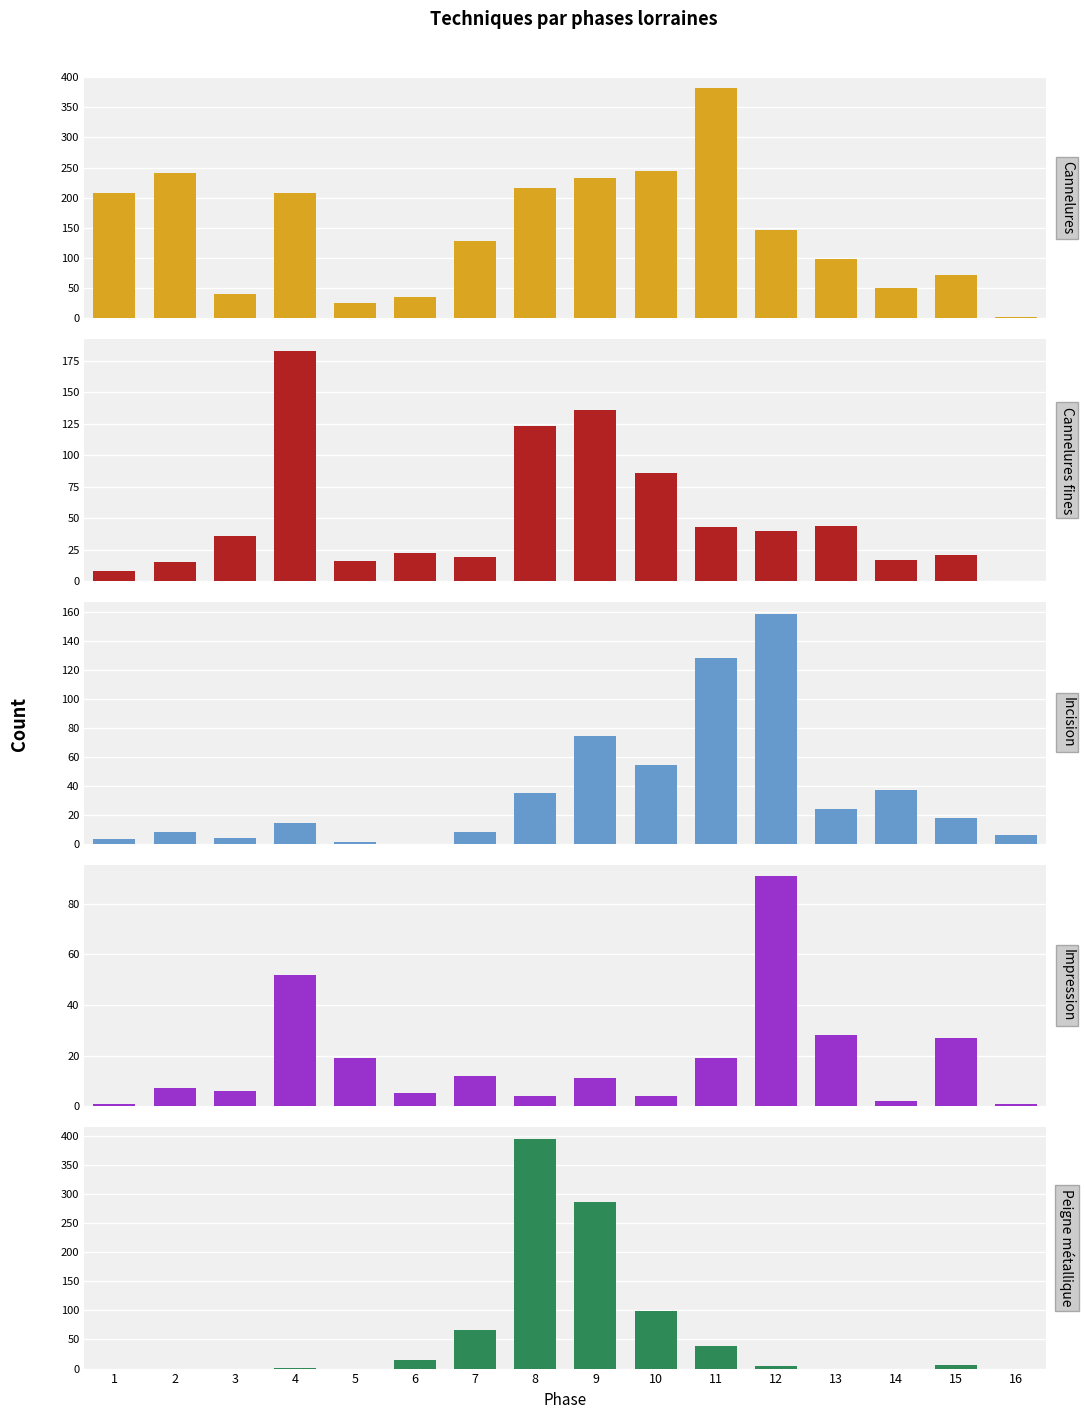

Which series has the largest total across all categories?

Cannelures